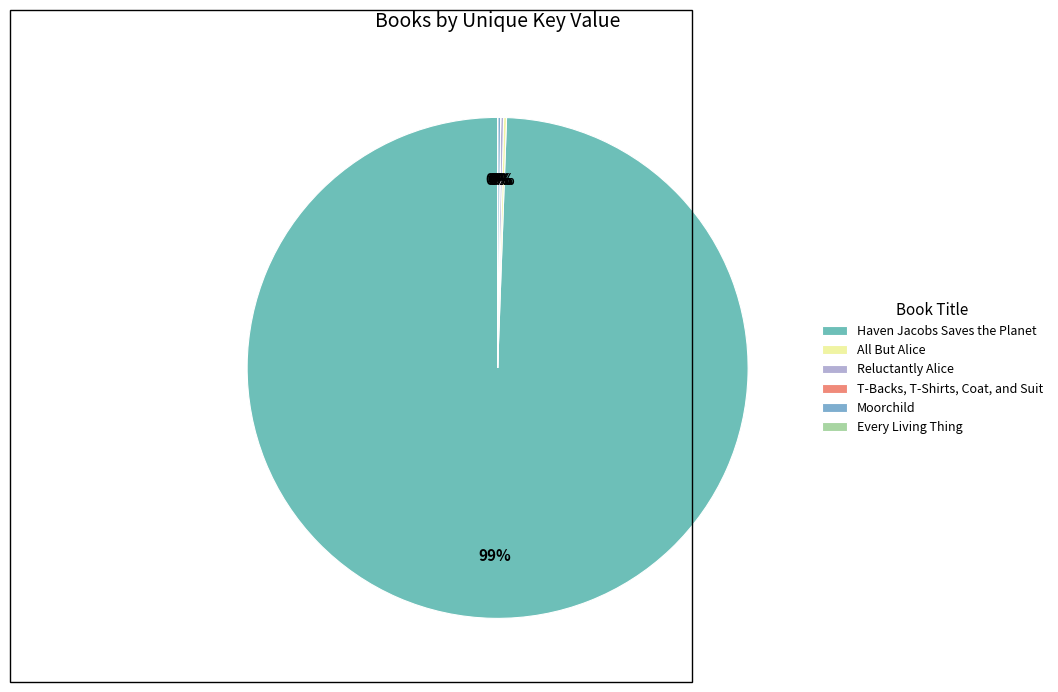

What portion of the pie excludes Moorchild?

99.8%